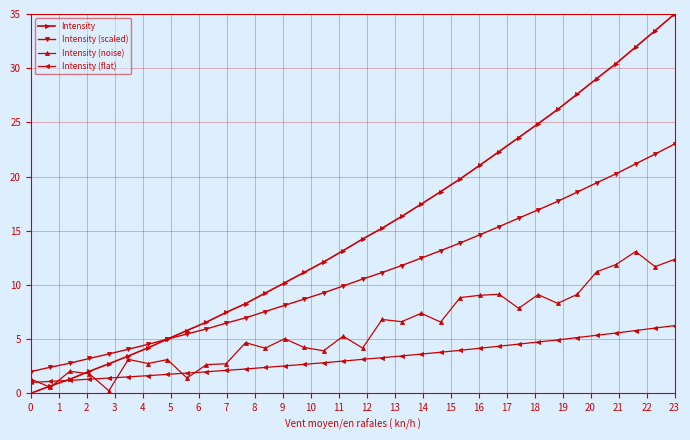

What is the value of the Intensity point at the 6th from the left?

3.4